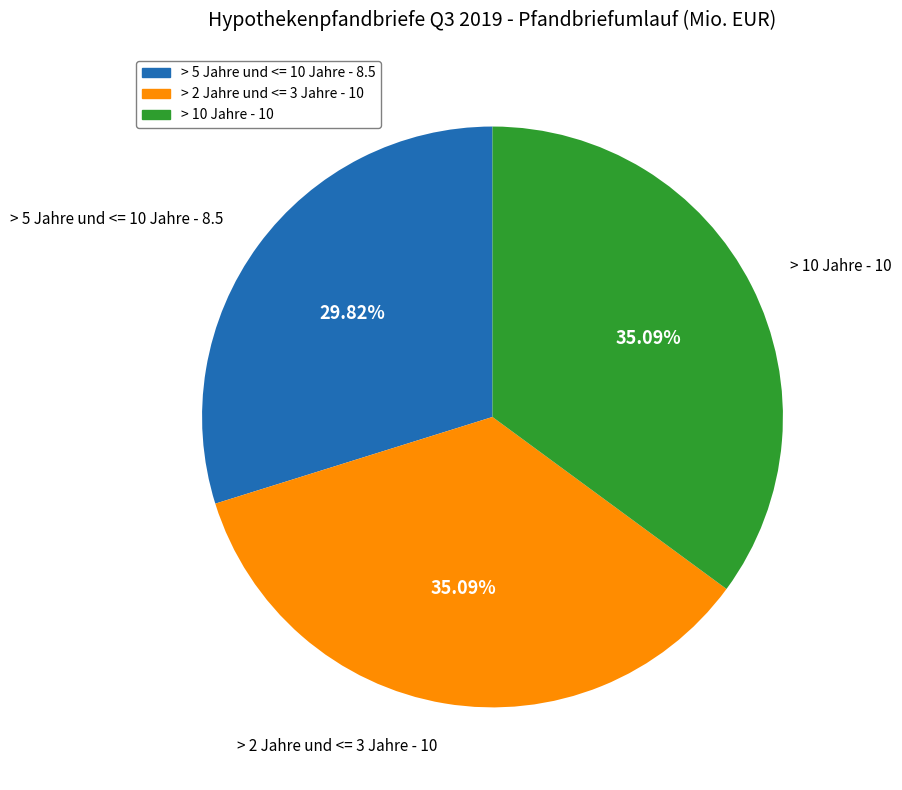

Is the sum of > 2 Jahre und <= 3 Jahre - 10 and > 5 Jahre und <= 10 Jahre - 8.5 greater than half?

Yes